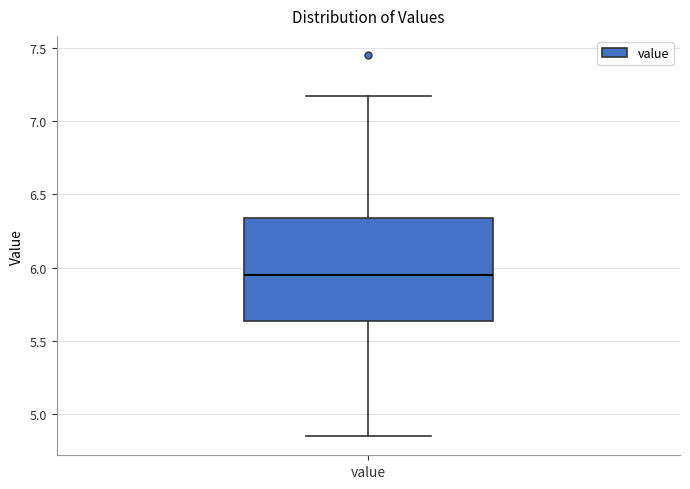

Transcribe this box plot: give where the median line is, the range the box spans, and where the two whiskers end, as read against the y-axis. The values are not printed on the chart, so give them approximately, as read against the axis.

median 5.95, box 5.65 to 6.35, whiskers 4.85 to 7.15